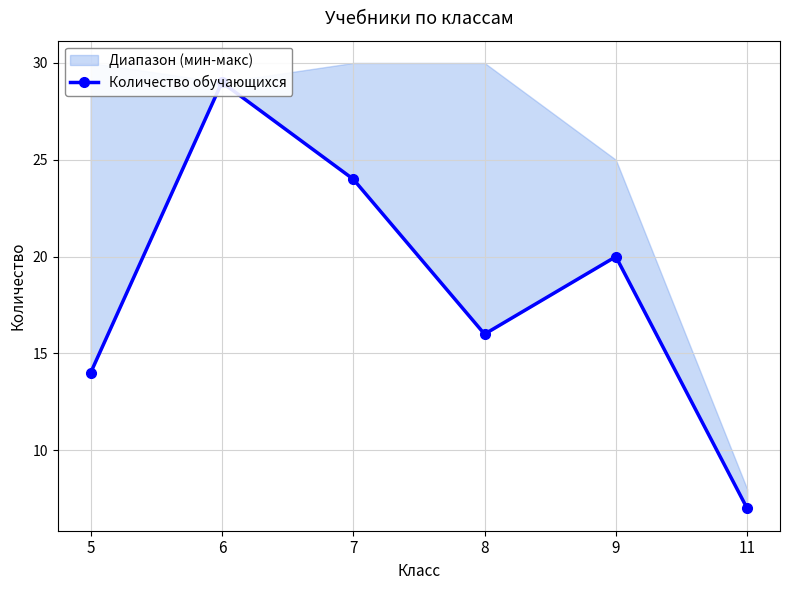

Is this an area chart (filled region under the line)?

No